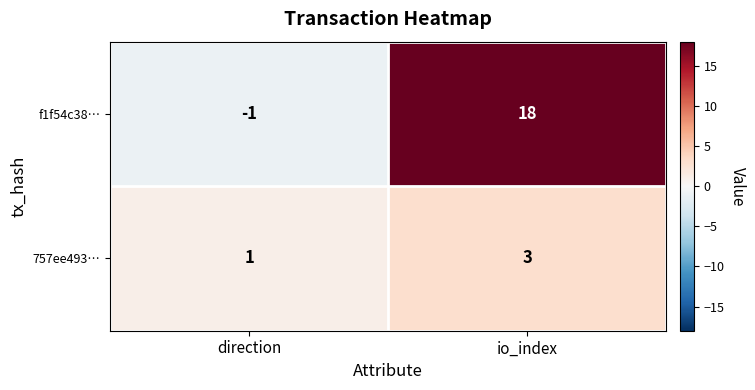

True or false: 757ee493… has a value of 0 at direction.

False